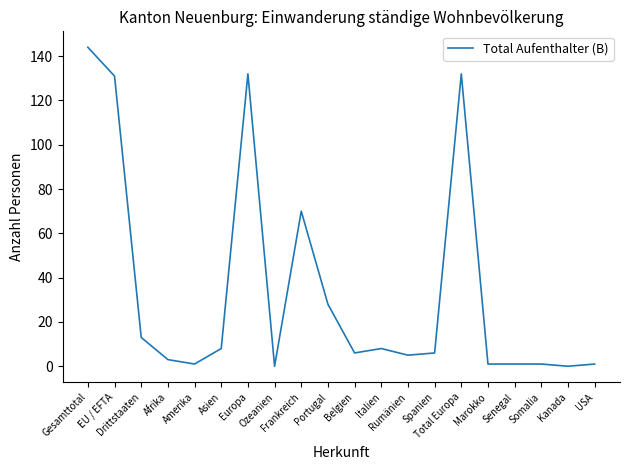

What is the difference between the maximum and minimum values?

144